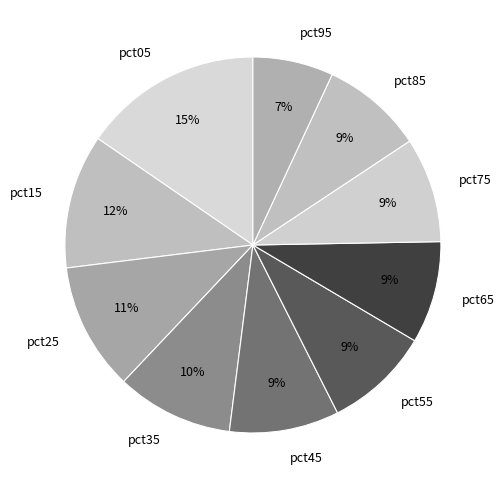

Combined, do pct95 and pct25 account for over 50%?

No